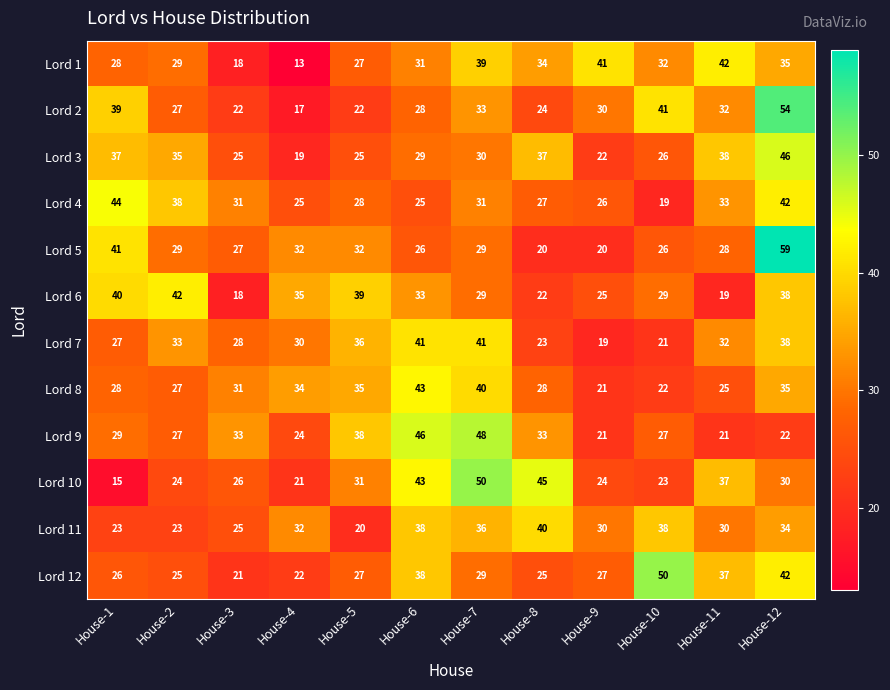

What is the difference between the maximum and minimum values in the Lord 6 series?

24